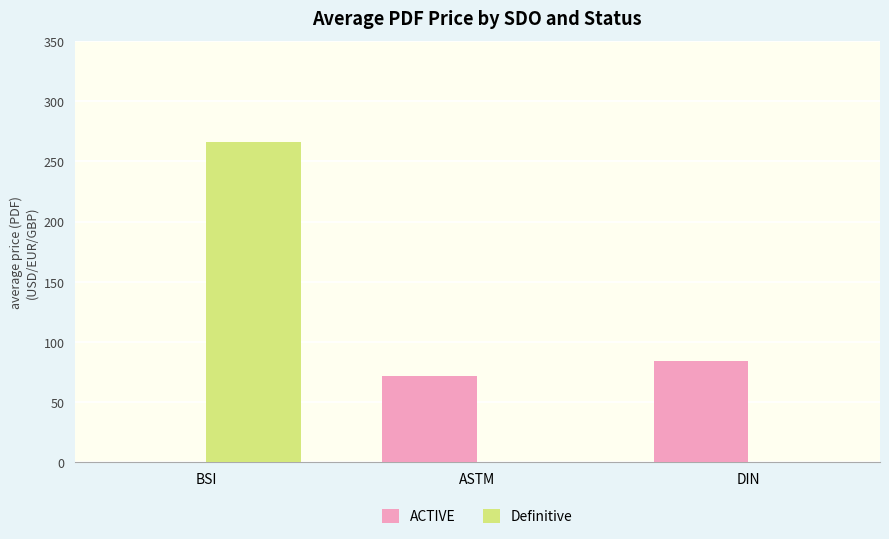

At which category does the chart reach its peak across all series?

BSI